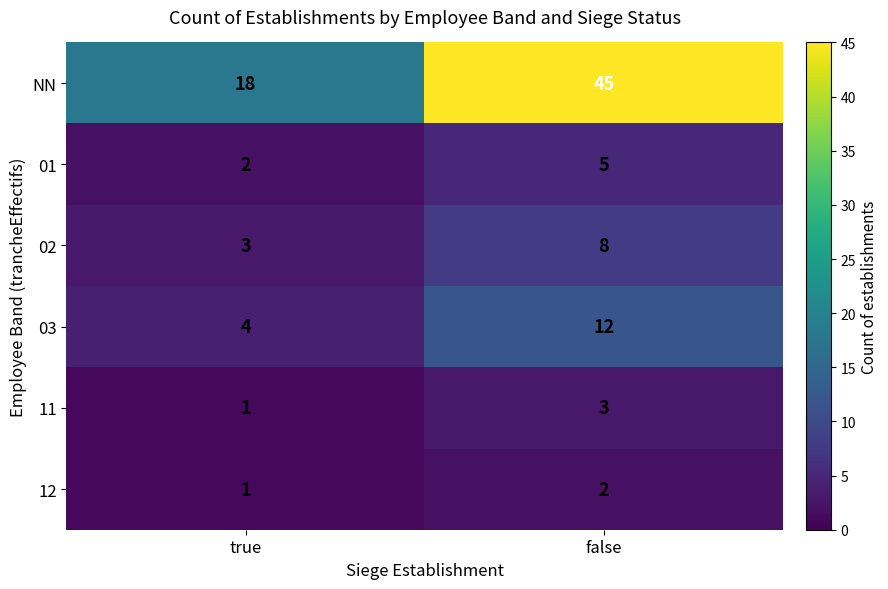

What is the total value across all series at false?

75